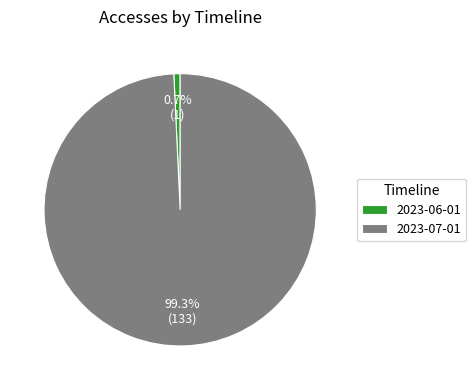

How many slices are in this pie chart?

2